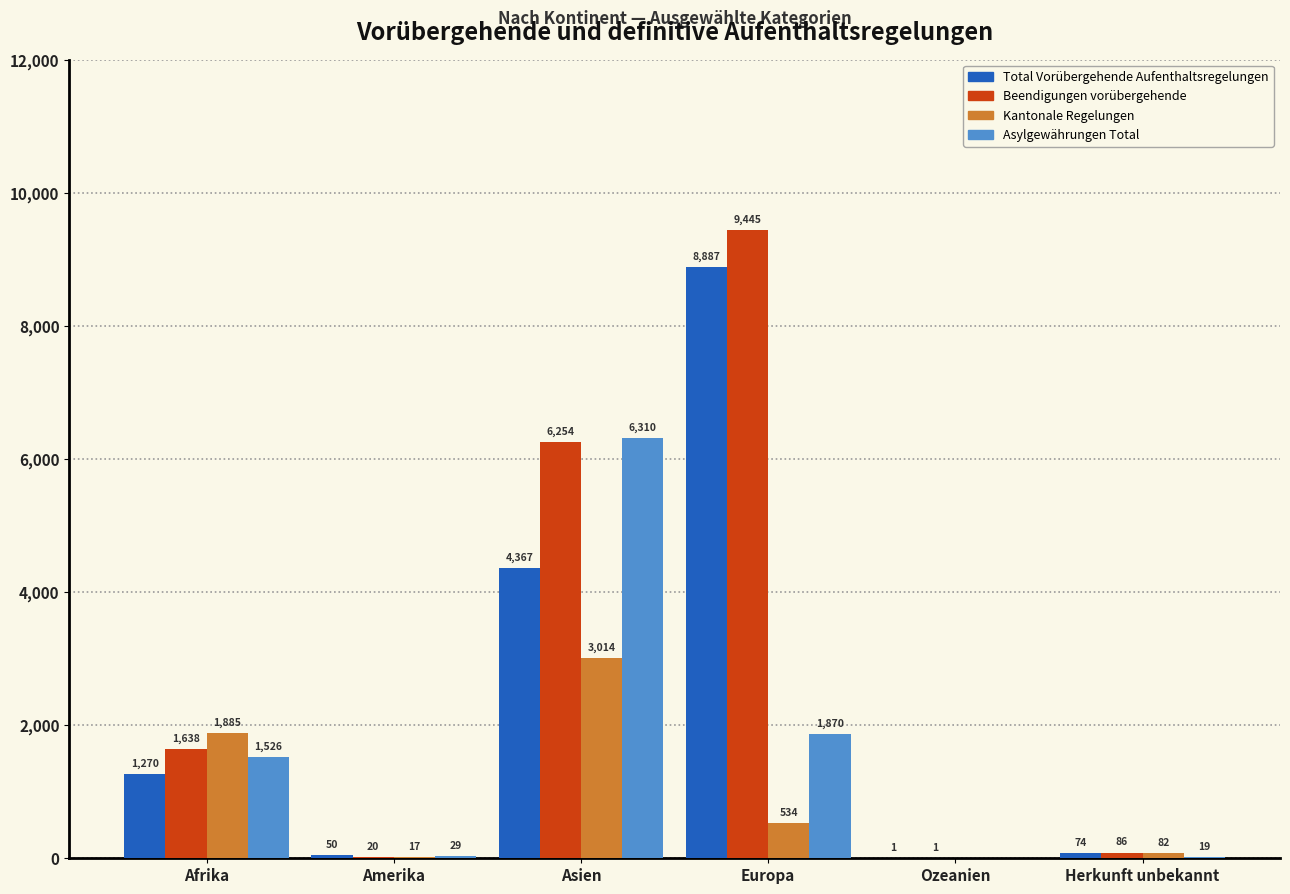

What value does the Total Vorübergehende Aufenthaltsregelungen series have at Europa, to the nearest 50?

8900